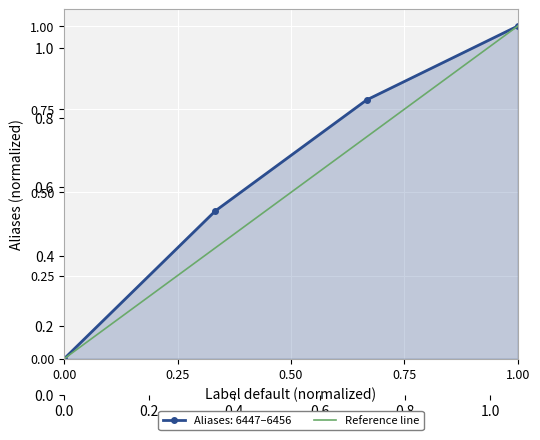

Does the chart display data point markers on the line(s)?

Yes